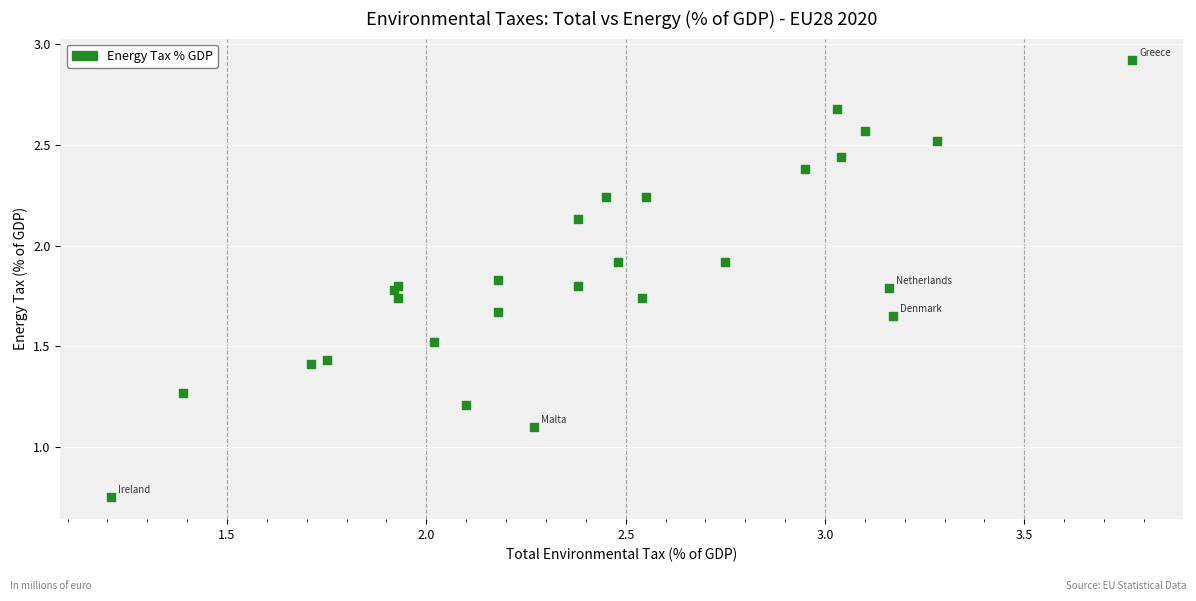

What Y value in the scatter plot is closest to 1?

1.1